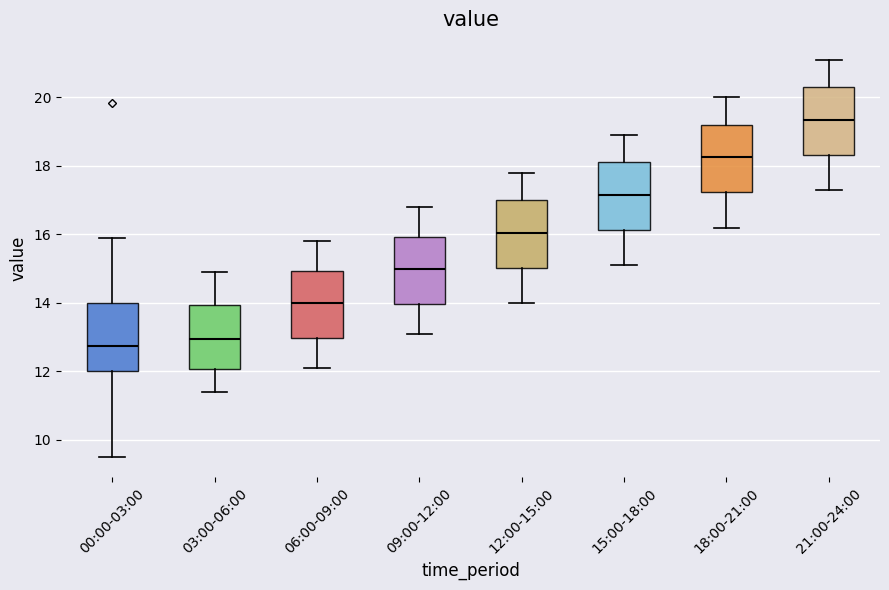

Reading left to right, transcribe this box plot: for each box, give where its median line is, the range the box spans, and where its two whiskers end, as read against the y-axis. The values are not printed on the chart, so give them approximately, as read against the axis.

00:00-03:00: median 12.8, box 12.0 to 14.0, whiskers 9.6 to 16.0
03:00-06:00: median 13.0, box 12.0 to 14.0, whiskers 11.4 to 15.0
06:00-09:00: median 14.0, box 13.0 to 15.0, whiskers 12.2 to 15.8
09:00-12:00: median 15.0, box 14.0 to 16.0, whiskers 13.2 to 16.8
12:00-15:00: median 16.0, box 15.0 to 17.0, whiskers 14.0 to 17.8
15:00-18:00: median 17.2, box 16.2 to 18.2, whiskers 15.2 to 19.0
18:00-21:00: median 18.2, box 17.2 to 19.2, whiskers 16.2 to 20.0
21:00-24:00: median 19.4, box 18.4 to 20.4, whiskers 17.4 to 21.2